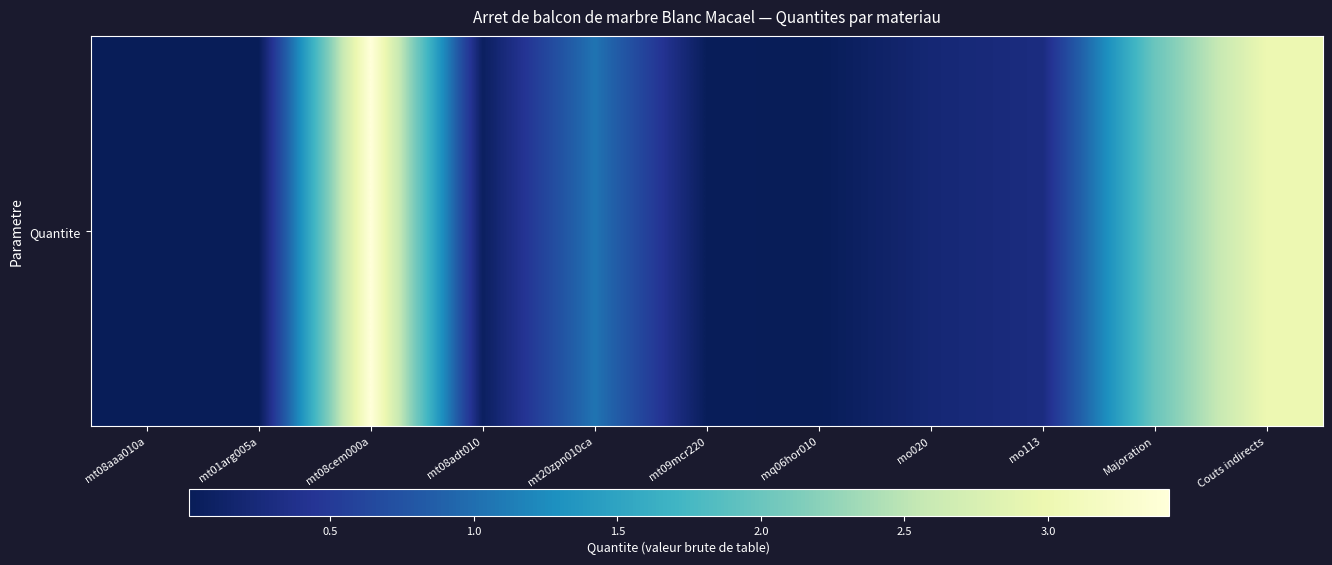

What is the difference between the maximum and second lowest values?

3.4